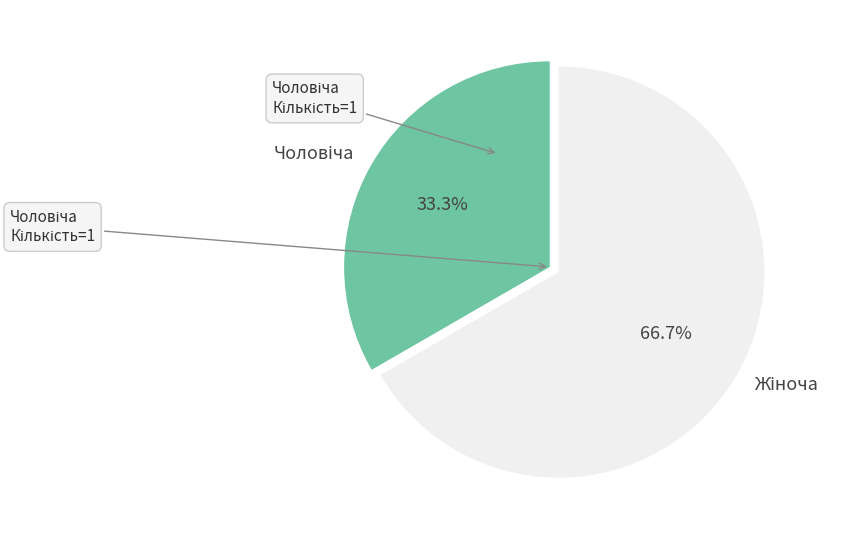

Is there any slice that represents more than half of the pie?

Yes